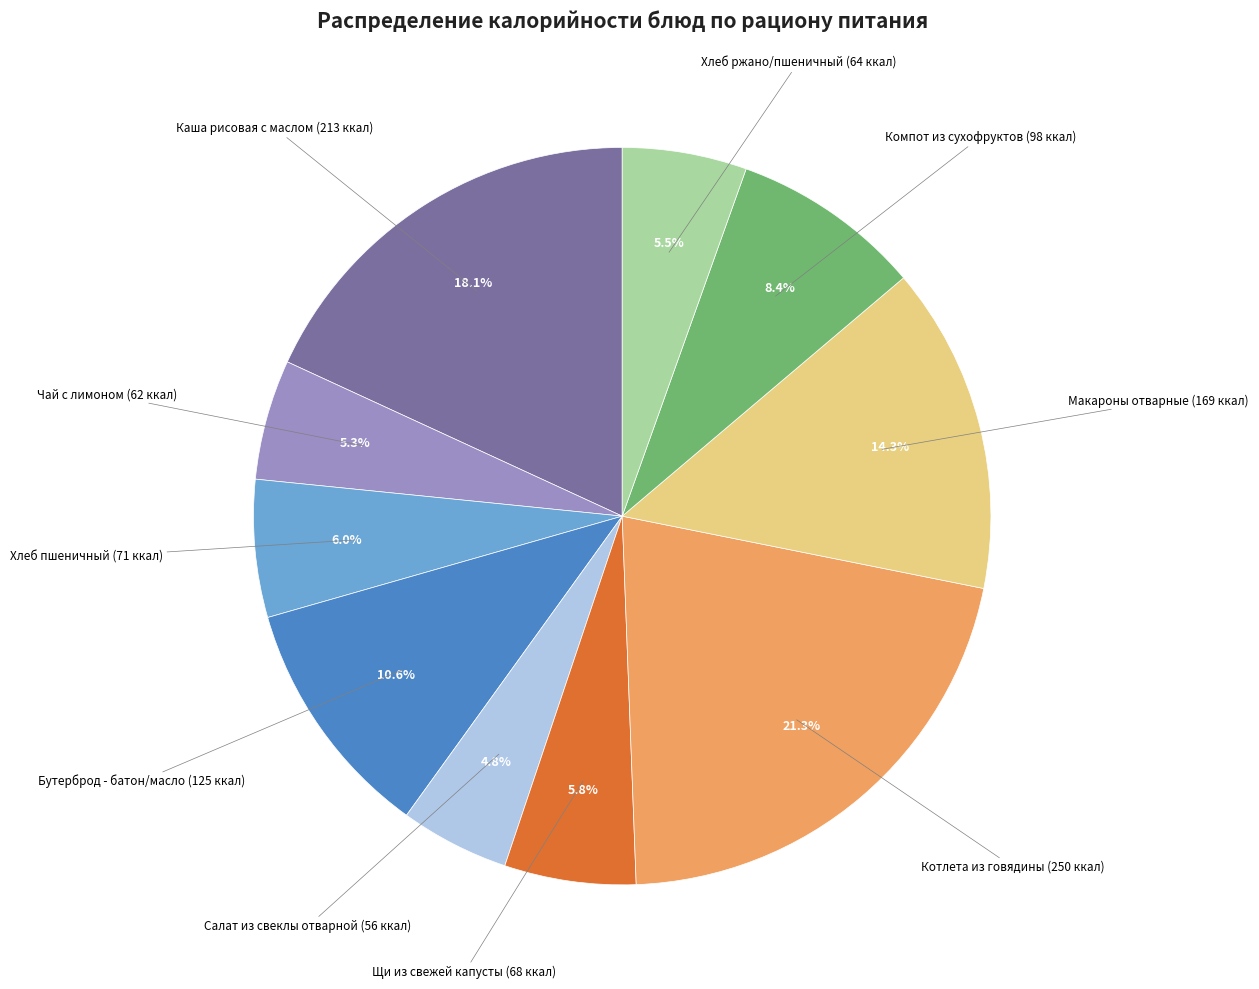

What is the largest slice in the pie chart?

Котлета из говядины